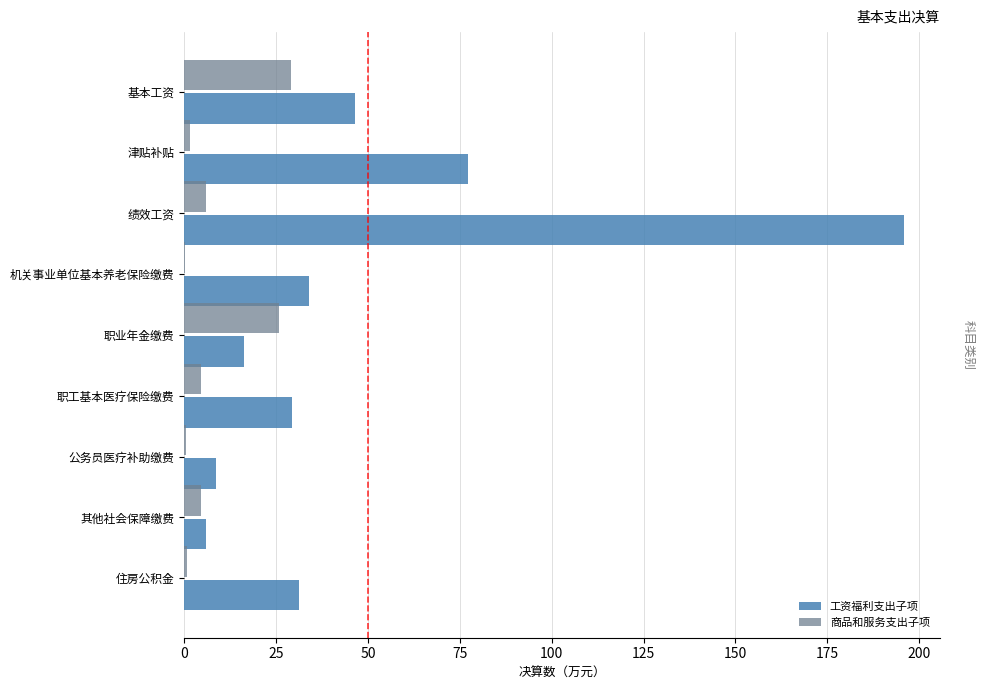

What value does the 商品和服务支出子项 series have at 职工基本医疗保险缴费?

4.7